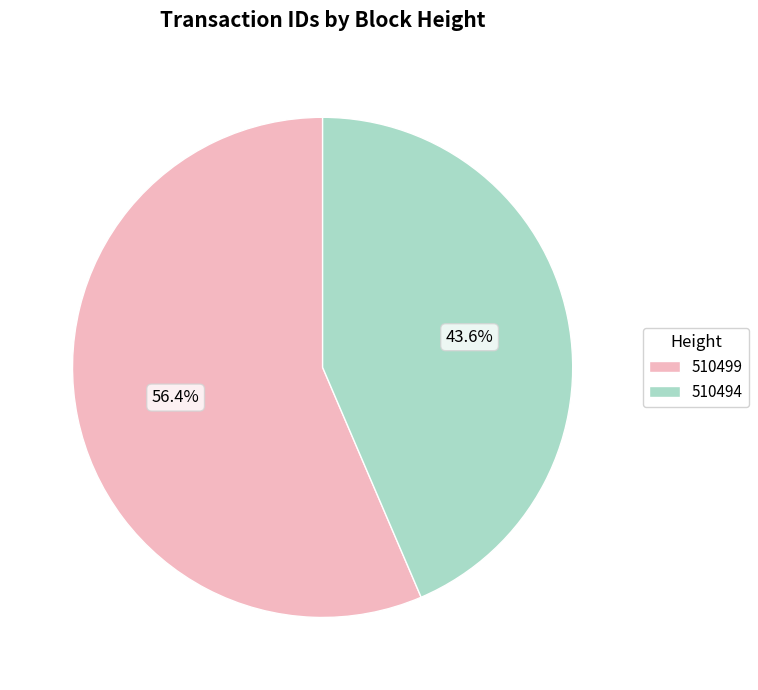

Approximately how many times larger is the value at 510494 compared to 510499?

0.8